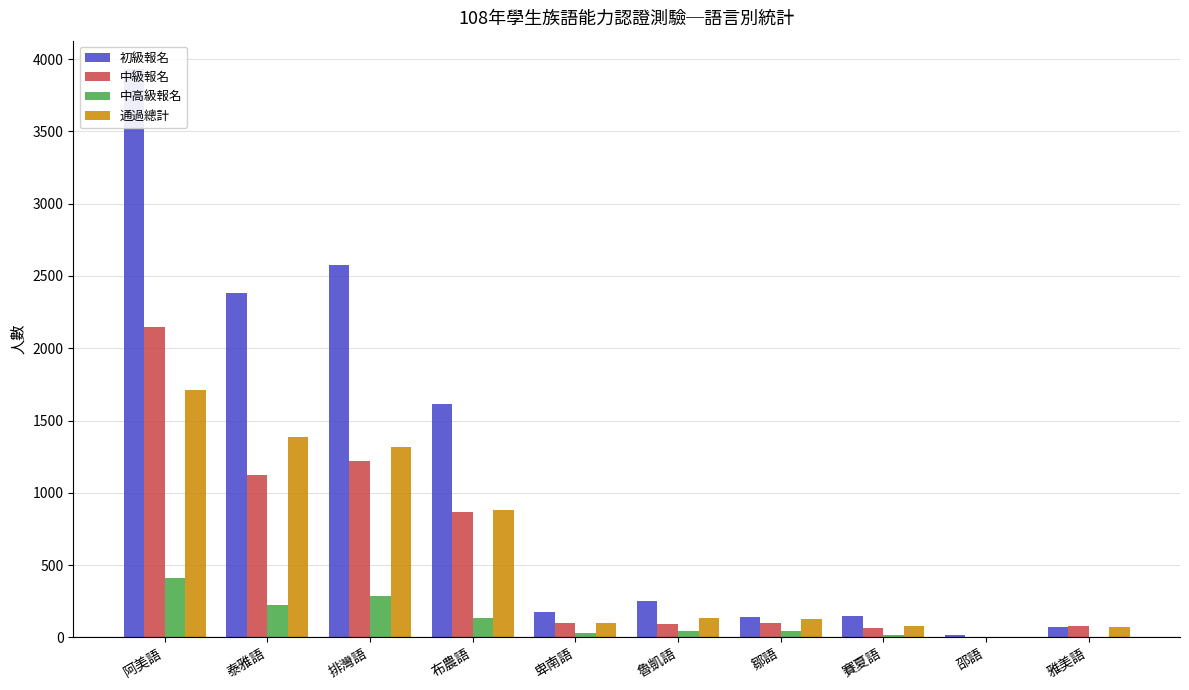

Reading right to left, extract all data points from this chart.

初級報名: 74	18	145	144	250	175	1612	2573	2380	3931
中級報名: 77	4	66	96	90	101	866	1218	1125	2146
中高級報名: 4	1	14	44	46	29	135	284	227	413
通過總計: 70	3	75	125	134	99	884	1319	1386	1713